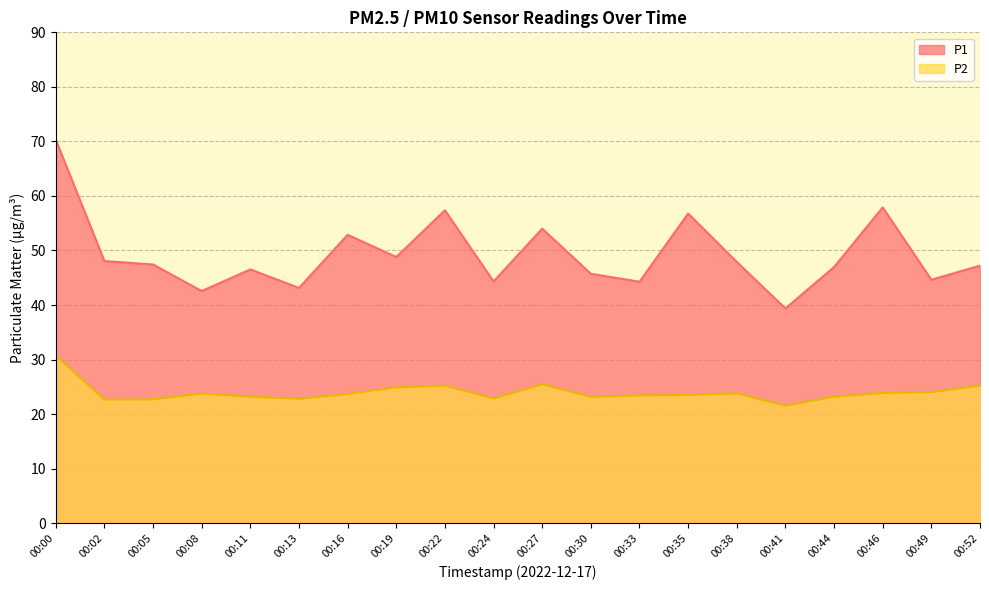

Rank the series by their maximum value, from highest to lowest.

P1, P2